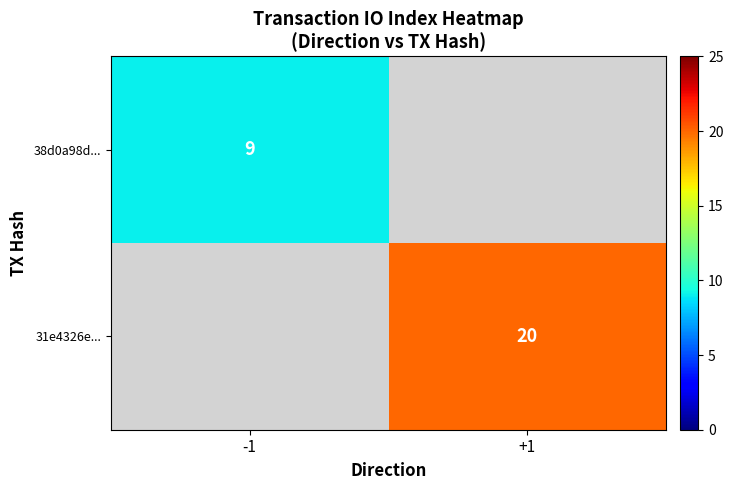

Is it true that 31e4326e... equals 20 at +1?

True